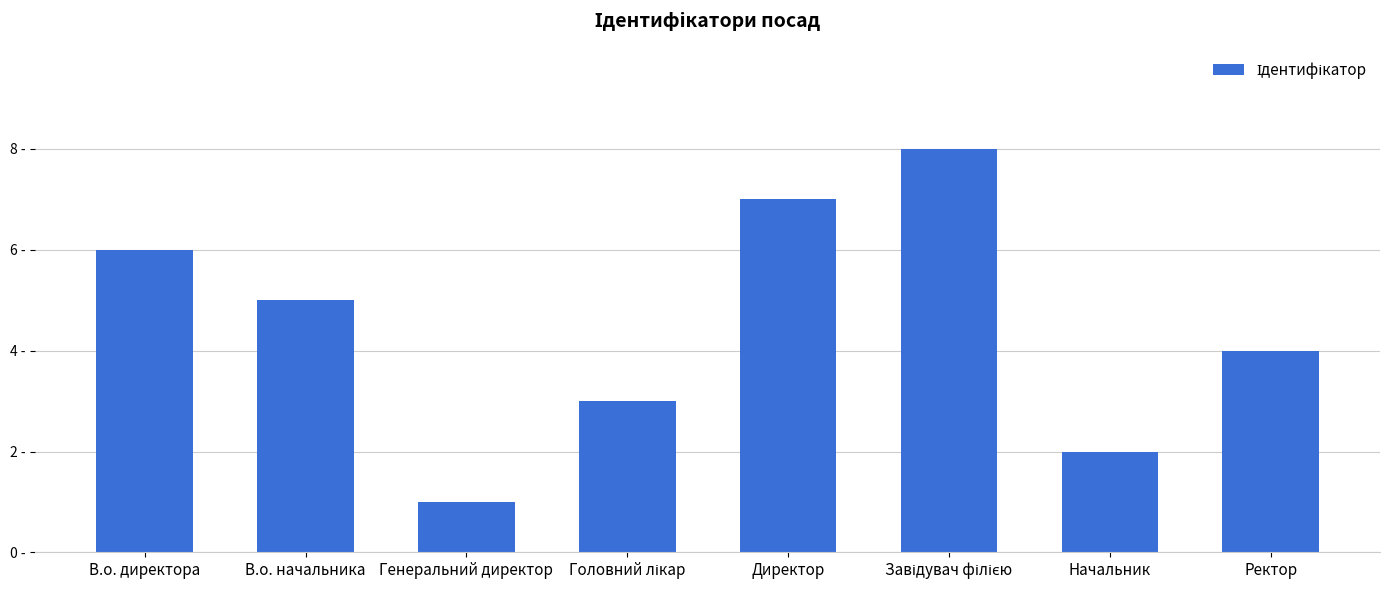

What is the sum of all values?

36